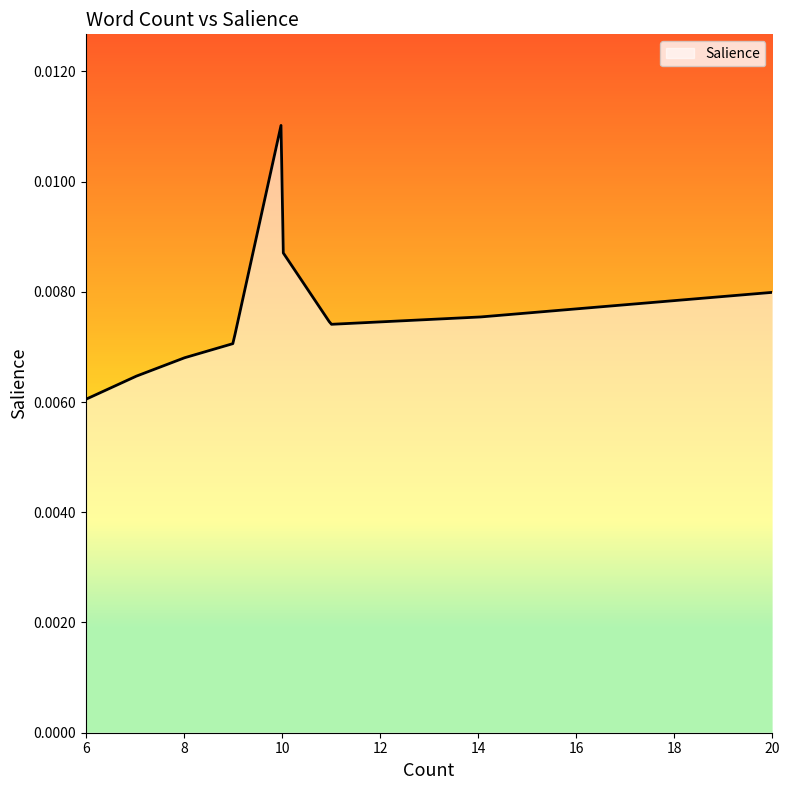

True or false: the data has more than 0 interior local peaks.

True